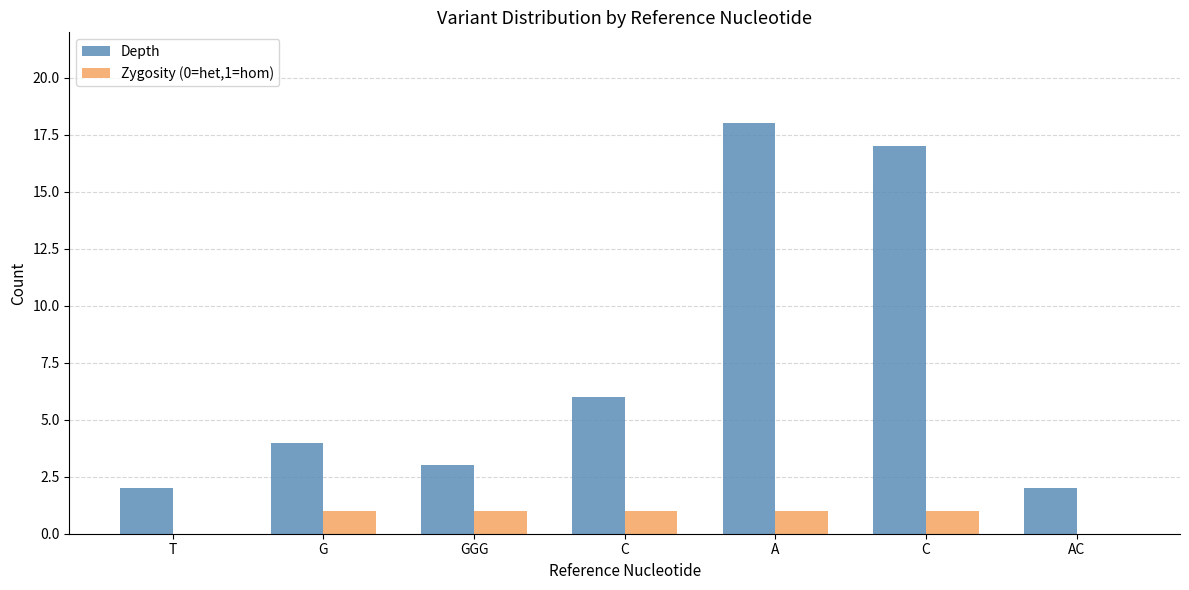

List the series in order of their overall mean, lowest first.

Zygosity (0=het,1=hom), Depth